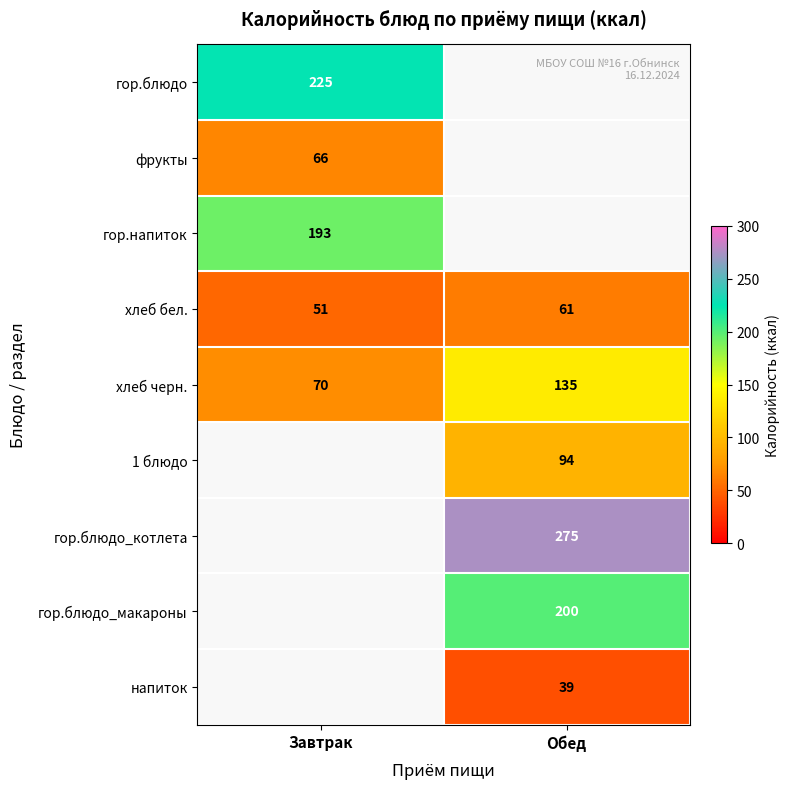

True or false: фрукты has a value of 32.0 at Завтрак.

False